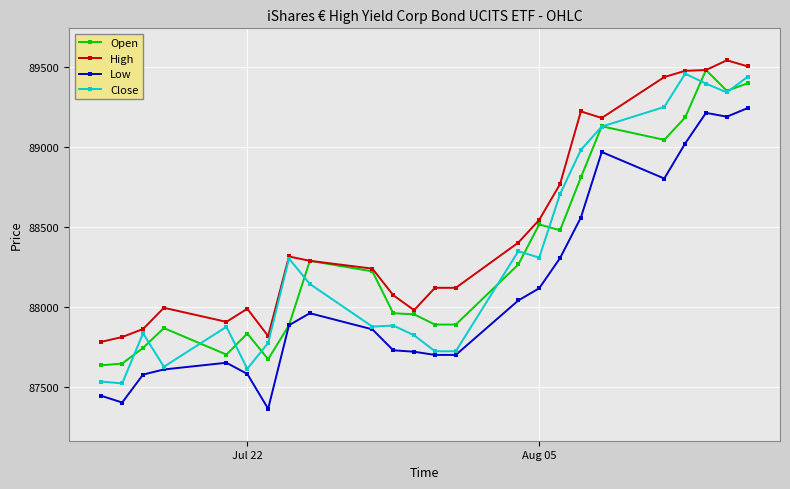

True or false: High has more than 2 interior local peaks.

True